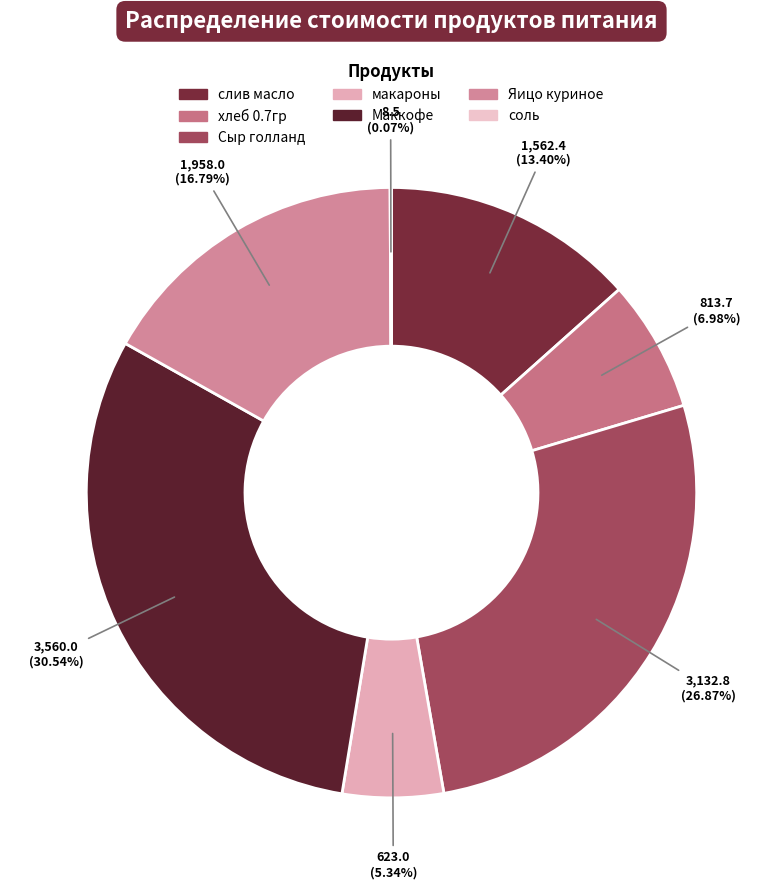

To the nearest percent, what percentage of the pie is Сыр голланд?

27%